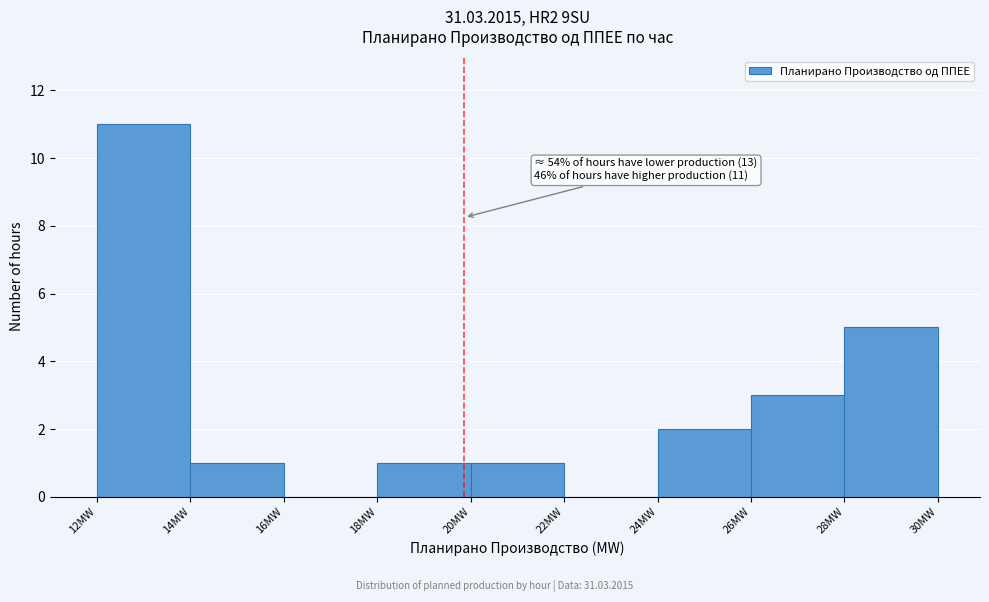

Which range on the x-axis has the tallest bar?

12 to 14